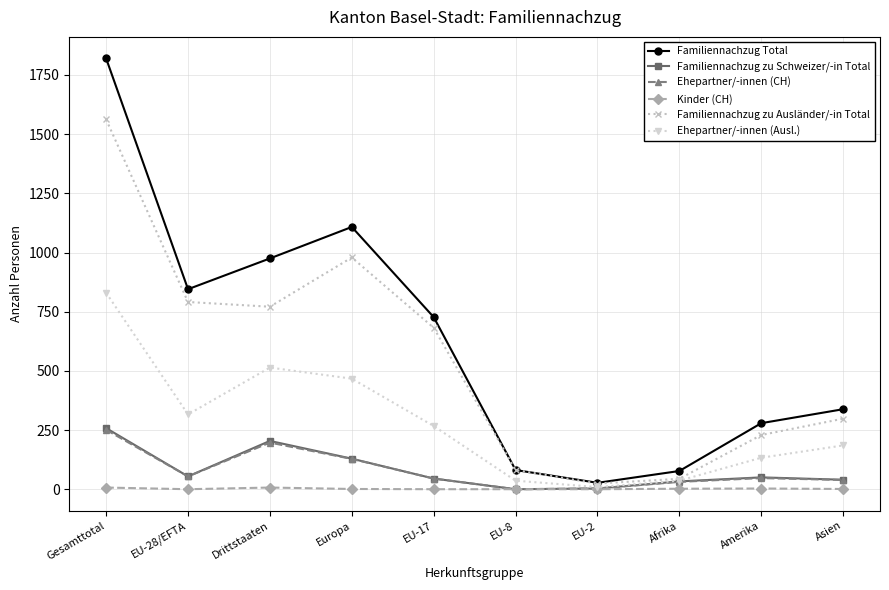

Which series has the largest total across all categories?

Familiennachzug Total